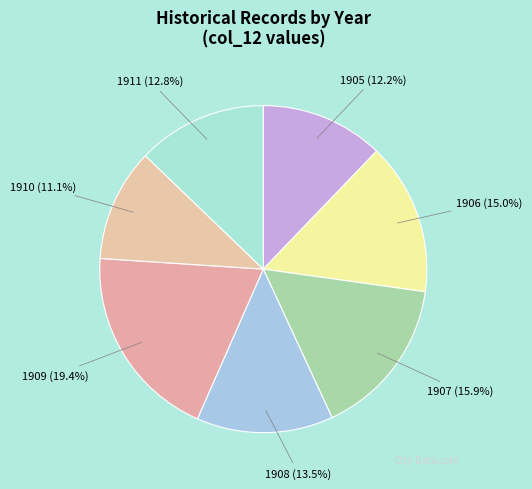

Rank the categories by value from lowest to highest.

1910, 1905, 1911, 1908, 1906, 1907, 1909